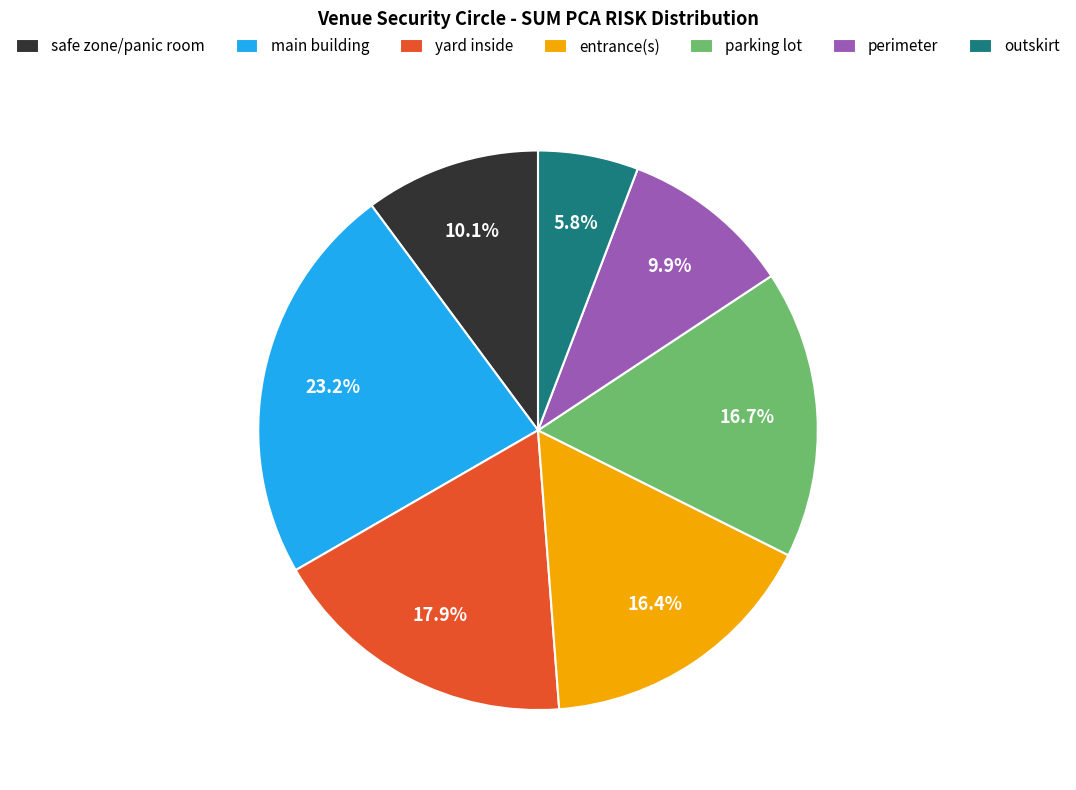

Which slice is the largest?

main building